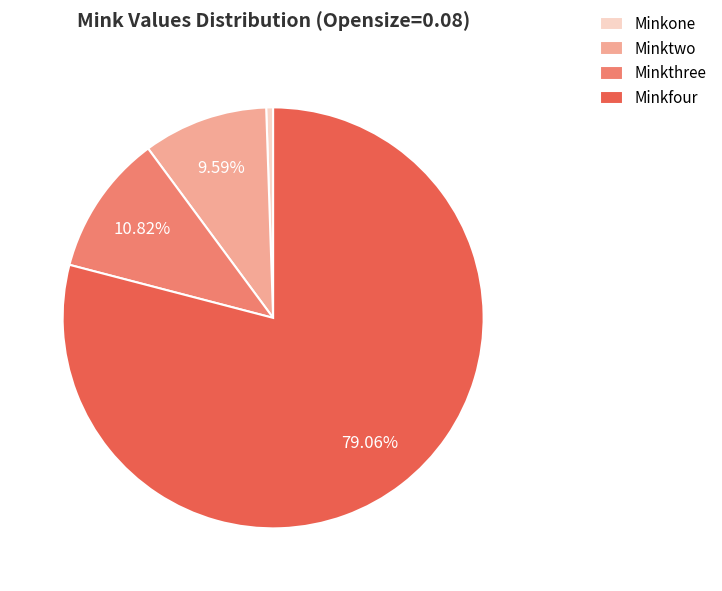

Which category has the biggest portion of the pie?

Minkfour